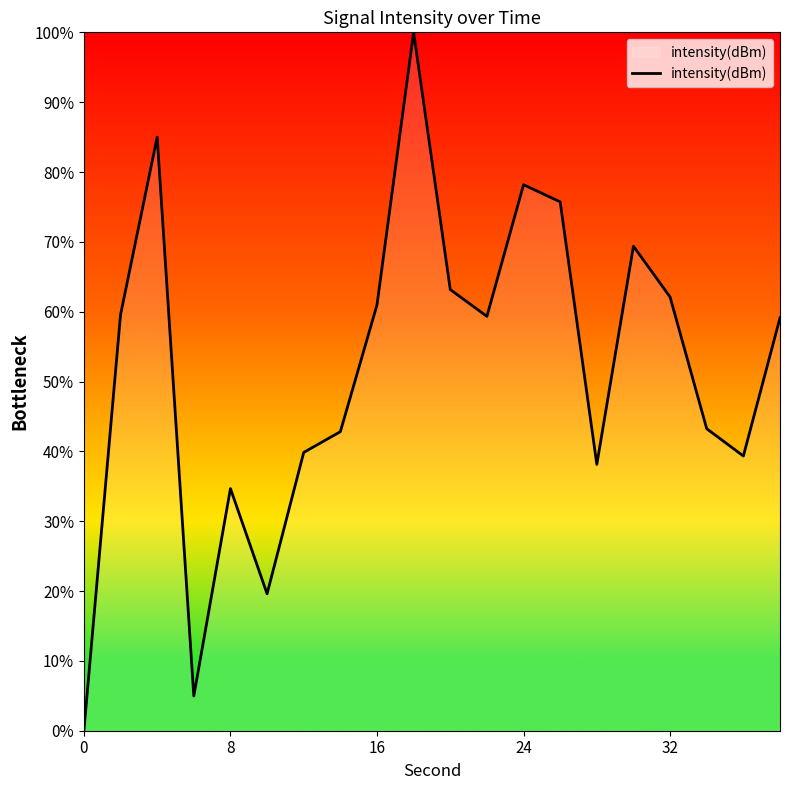

How many categories are shown in the chart?

20